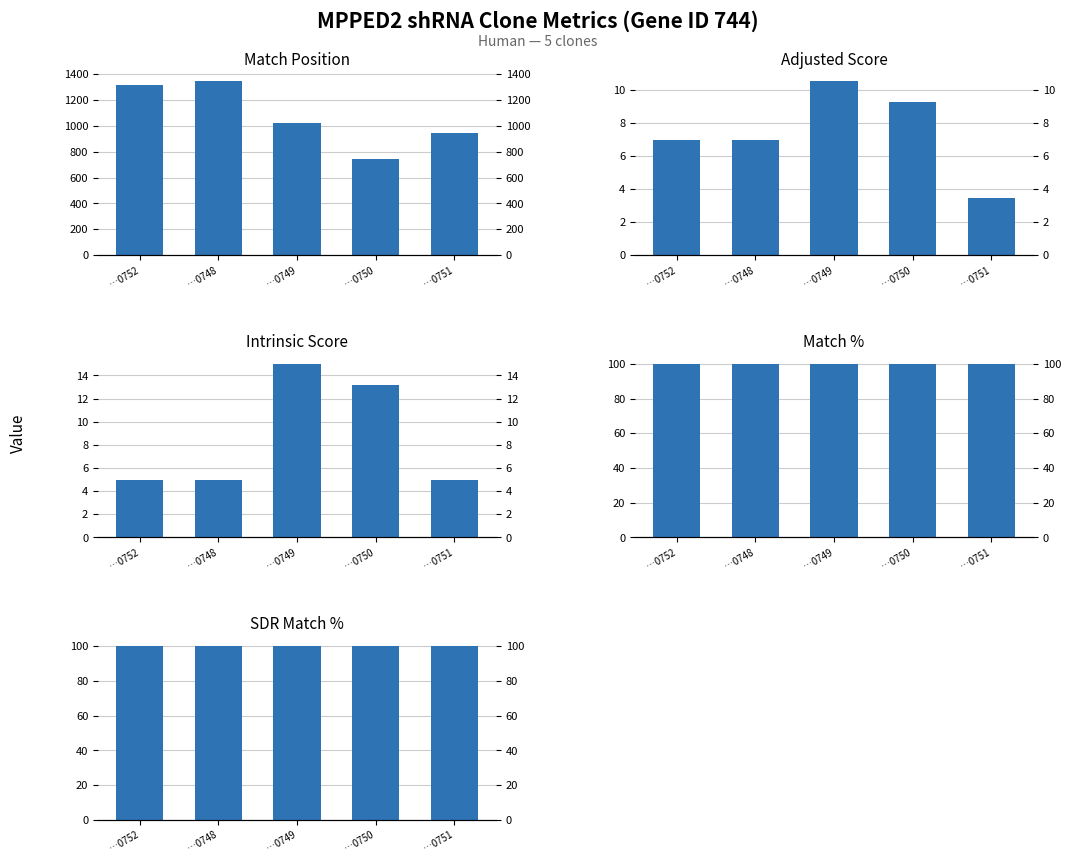

At which label does Adjusted Score first exceed 6?

…0752